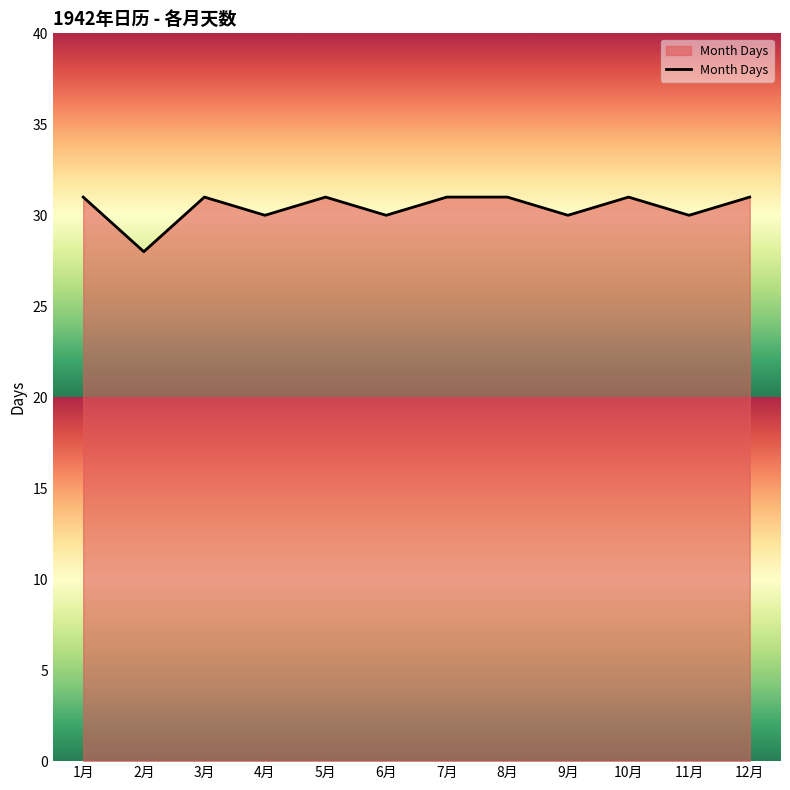

What is the average value?

30